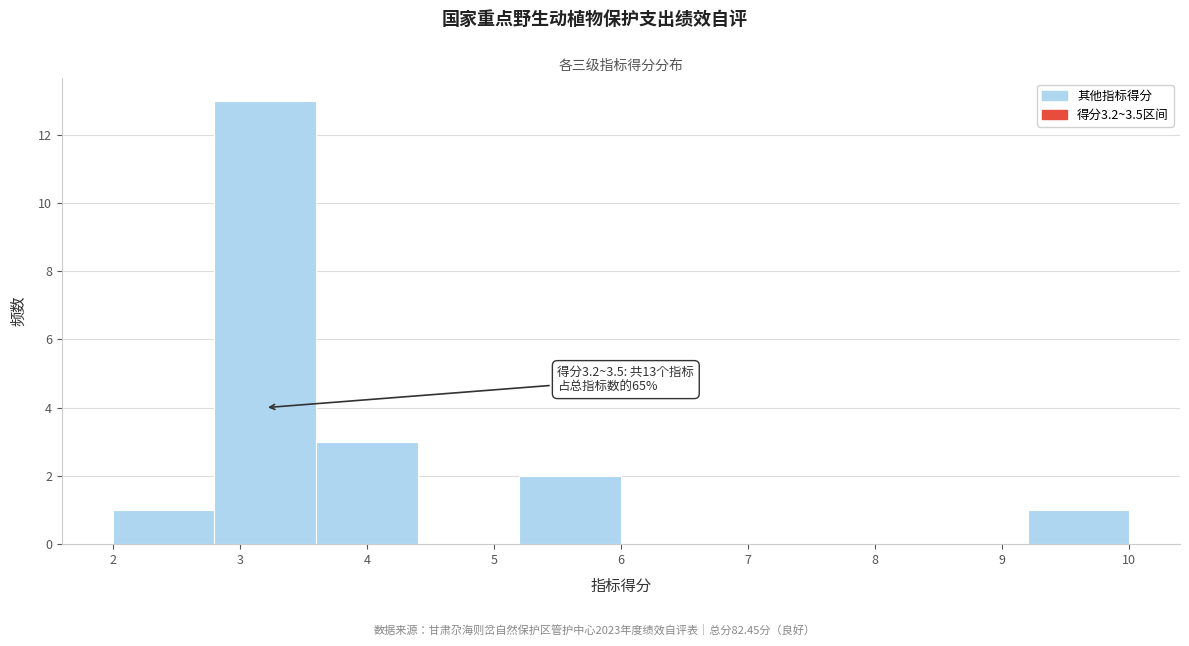

Over which range of the x-axis is the bar tallest?

2.8 to 3.6